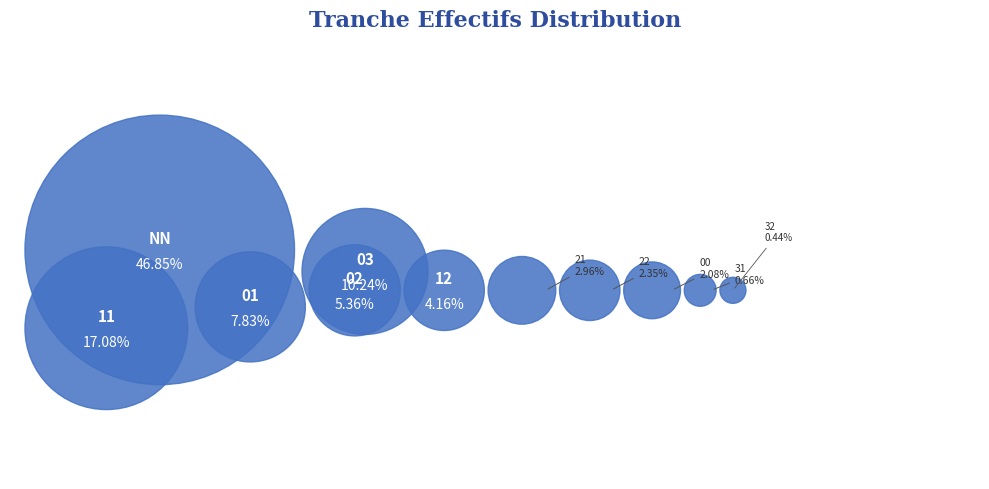

Rank the categories by value from lowest to highest.

32, 31, 00, 22, 21, 12, 02, 01, 03, 11, NN